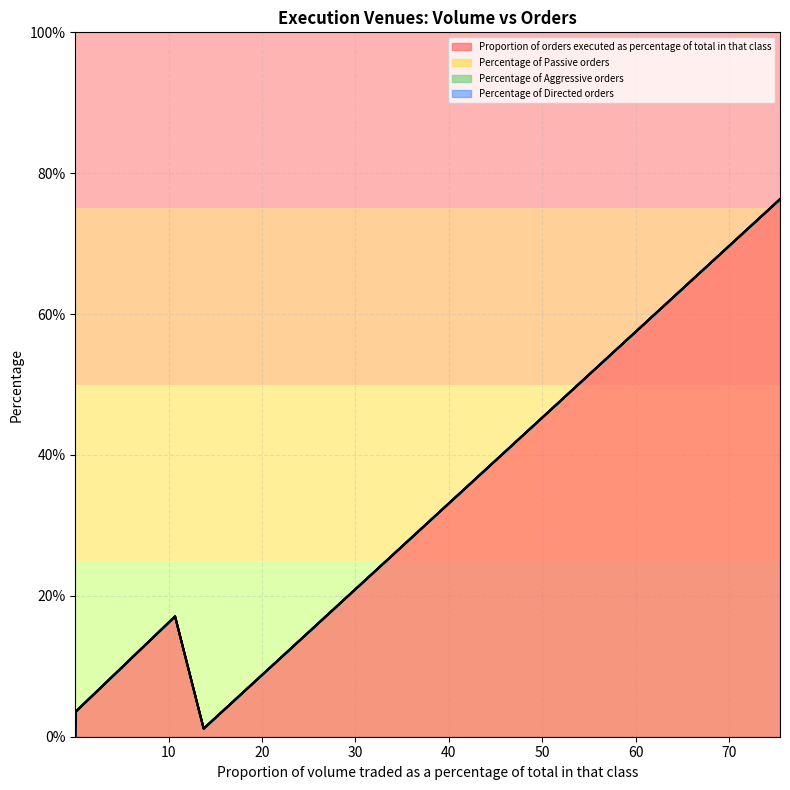

Which category has the lowest value across all series?

75.46